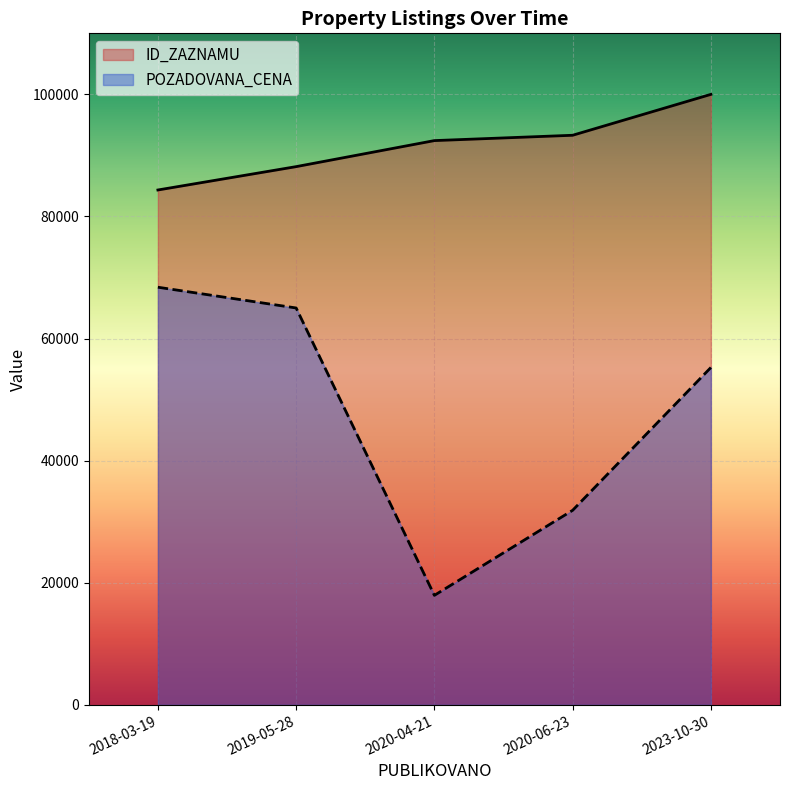

True or false: ID_ZAZNAMU and POZADOVANA_CENA intersect in this chart.

False